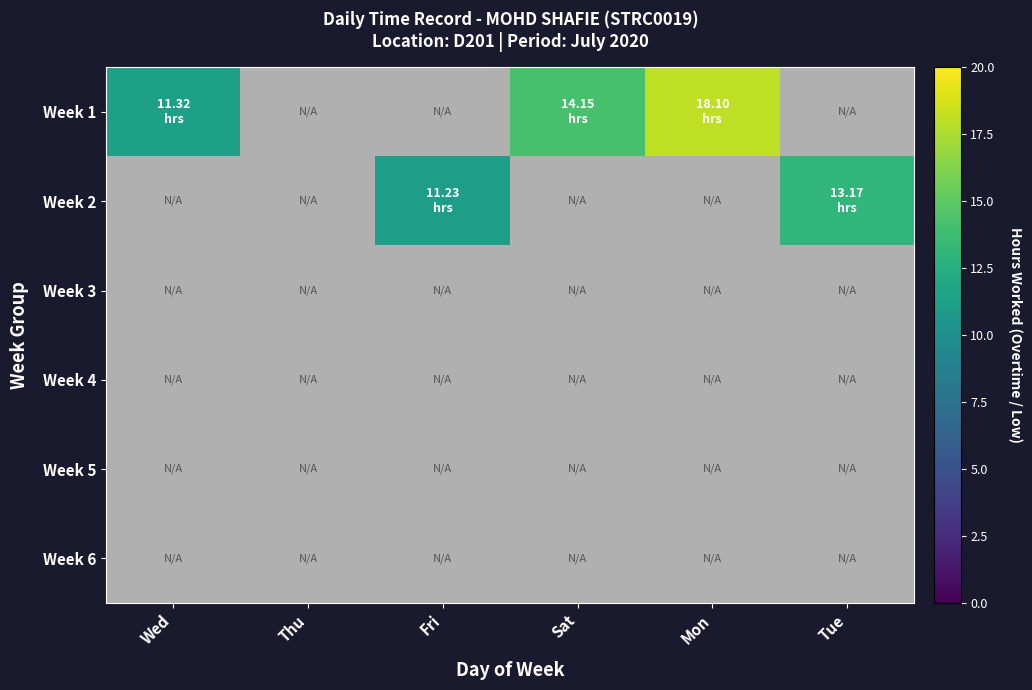

At which category does the chart reach its peak across all series?

Mon